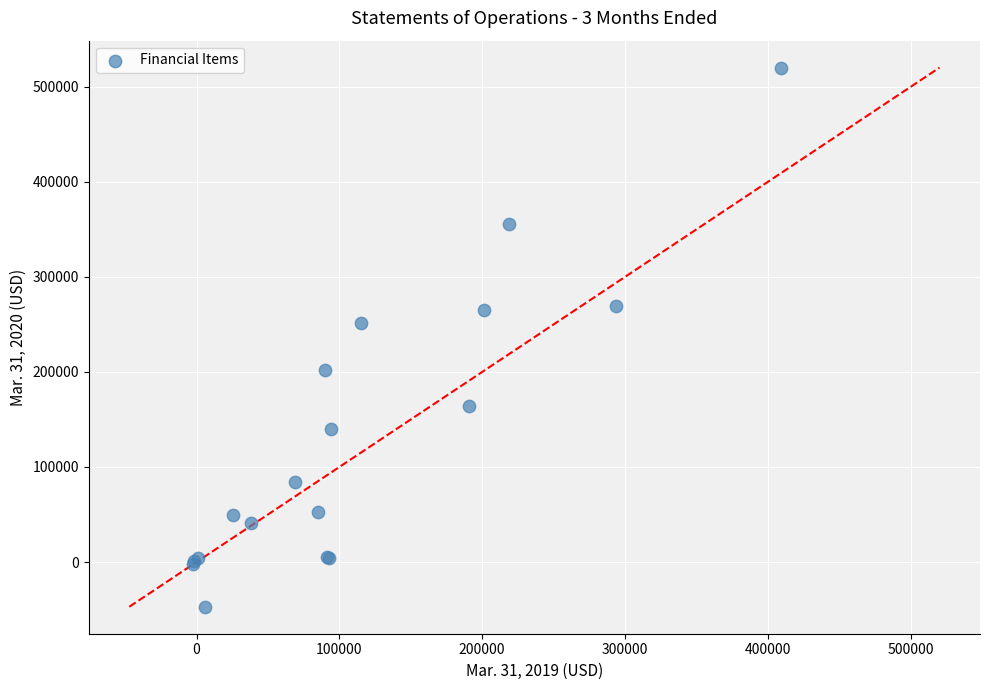

What Y value in the scatter plot is closest to 236600?

251300